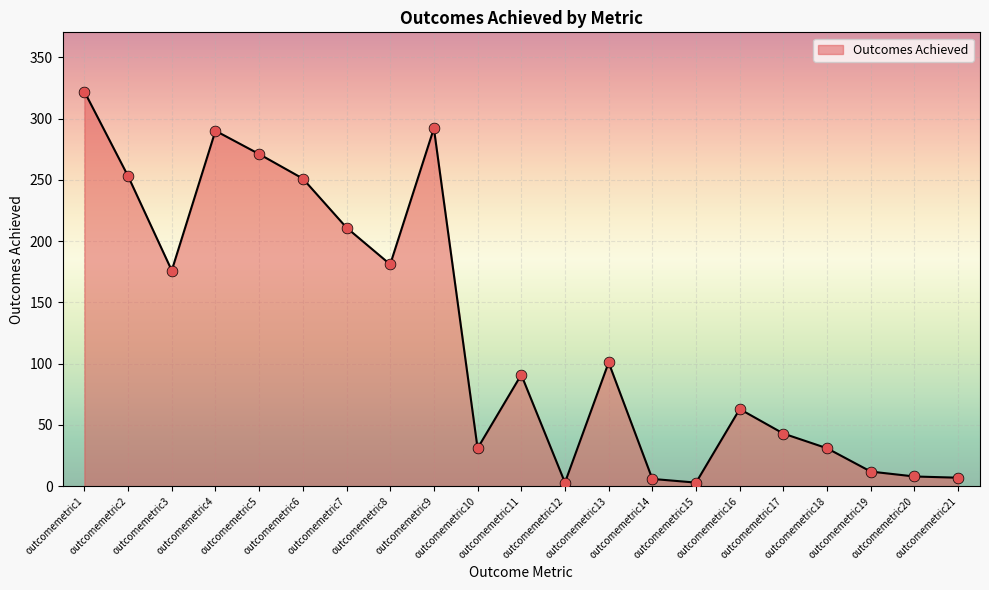

What is the change in value from outcomemetric17 to outcomemetric18?

-12